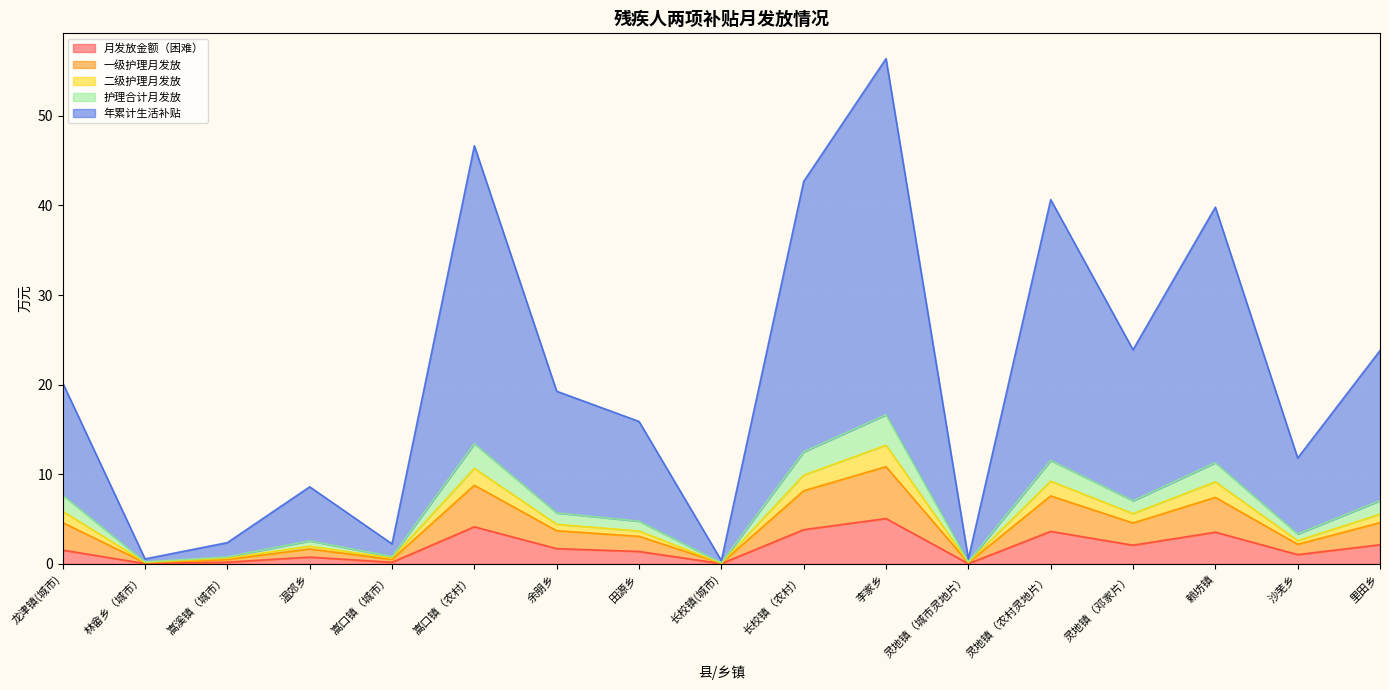

Between 余朋乡 and 长校镇（农村）, which is larger?

长校镇（农村）